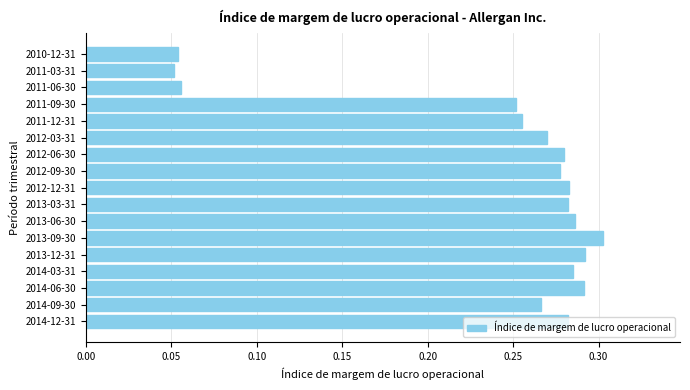

At which category does the chart reach its peak across all series?

2013-09-30